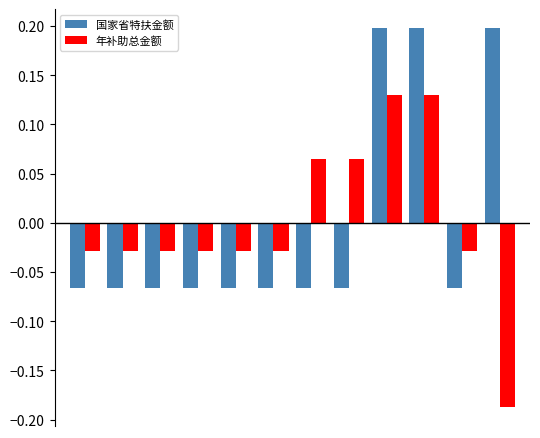

List the series in order of their peak value, highest first.

国家省特扶金额, 年补助总金额